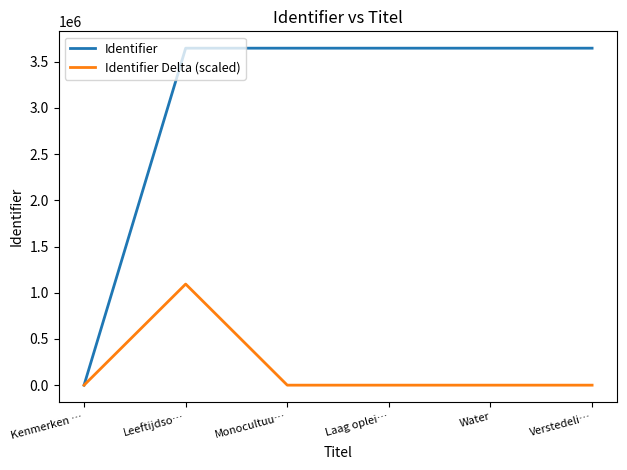

True or false: Identifier has a value of -1198899.9 at Kenmerken ….

False